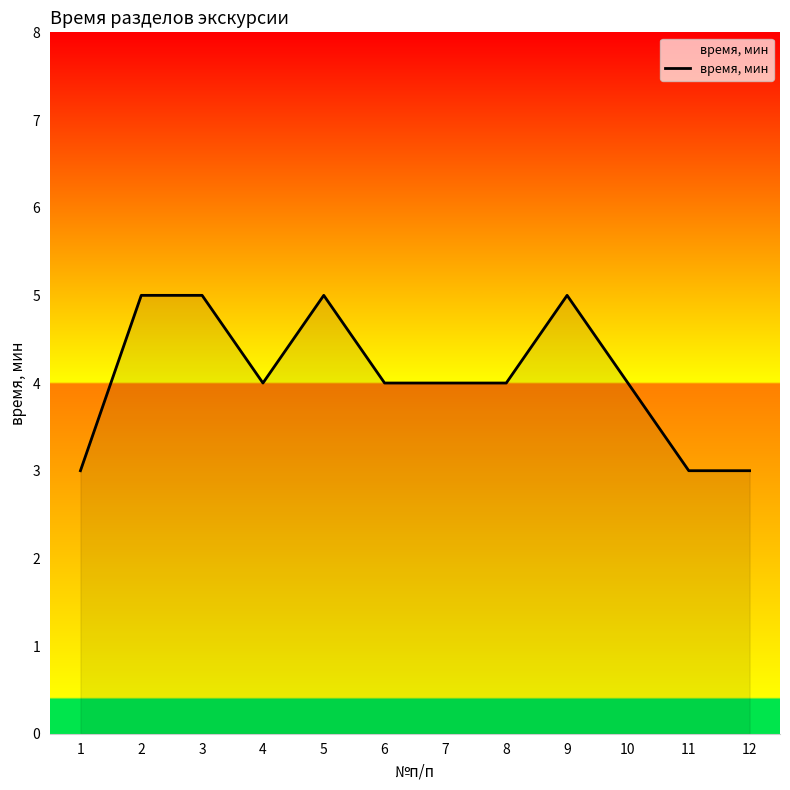

What is the sum of the values at 8 and 10?

8